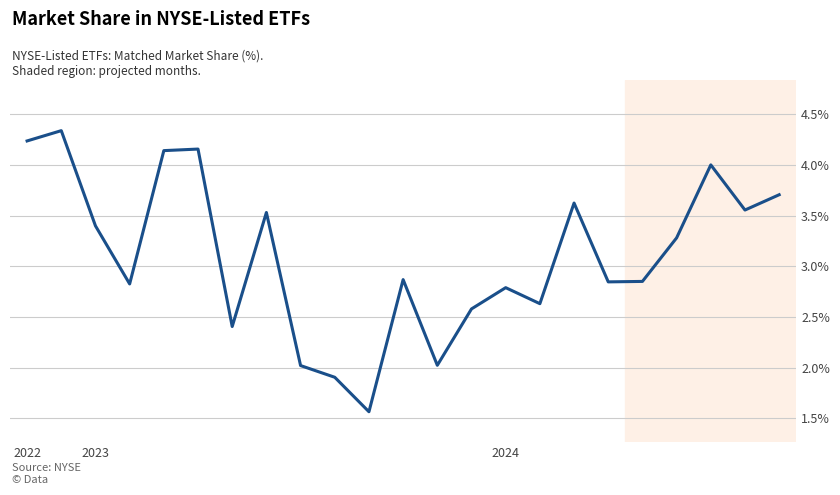

Does the chart display data point markers on the line(s)?

No